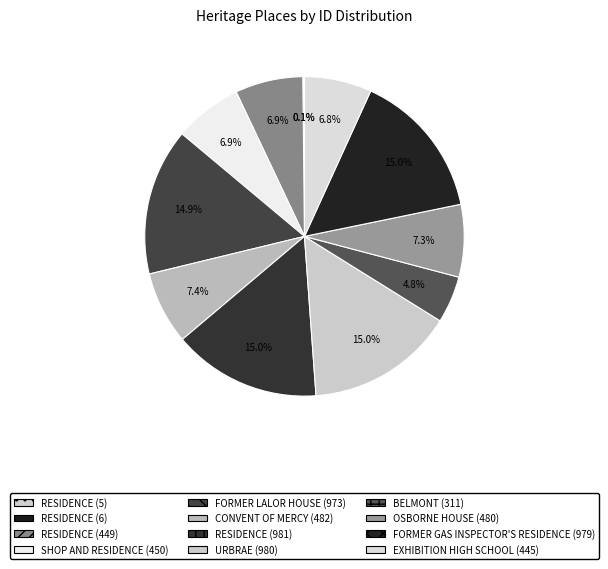

To the nearest percent, what percentage of the pie is FORMER GAS INSPECTOR'S RESIDENCE (979)?

15%